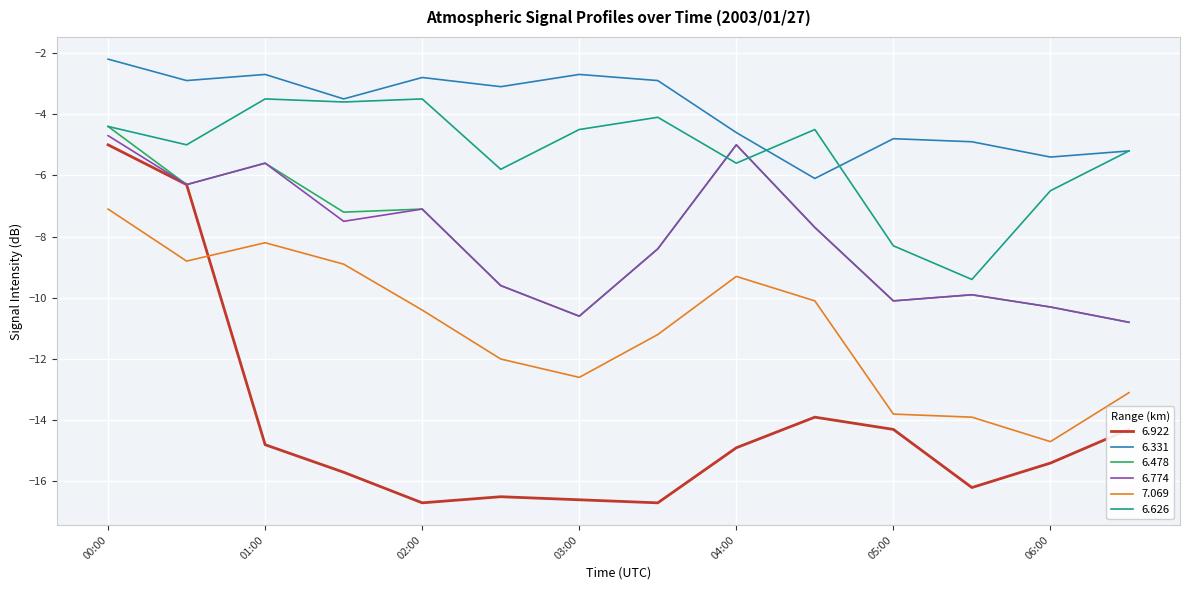

What is the smallest value displayed?

-16.7